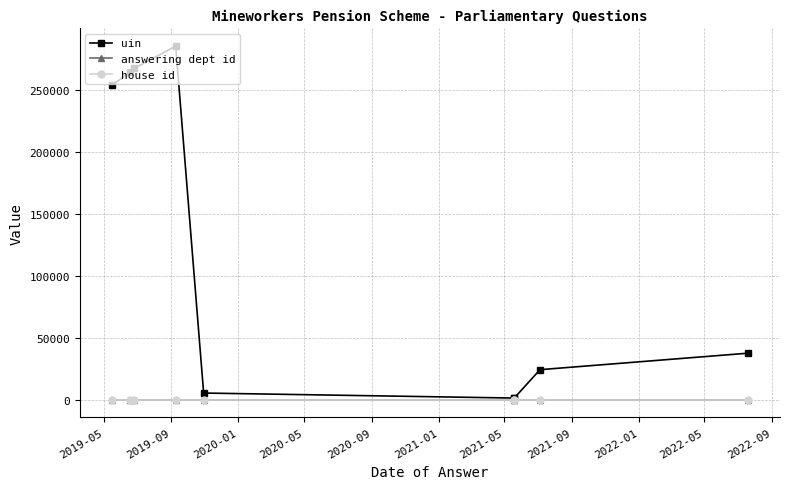

The value of uin at 2019-09 is 154444. True or false?

False